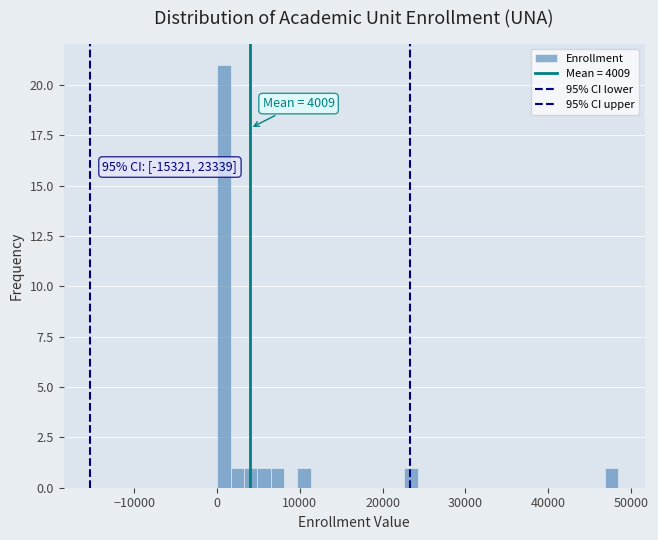

Read against the x-axis, roughly where is the centre of the tallest bar?

1000